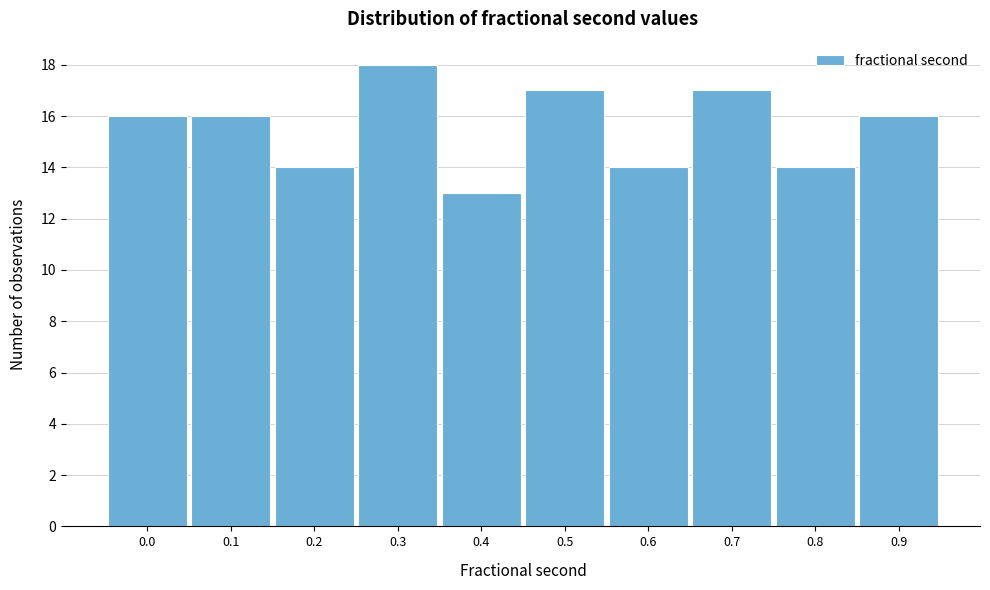

Reading left to right, list all the values displayed in this chart.

0.0=16	0.1=16	0.2=14	0.3=18	0.4=13	0.5=17	0.6=14	0.7=17	0.8=14	0.9=16